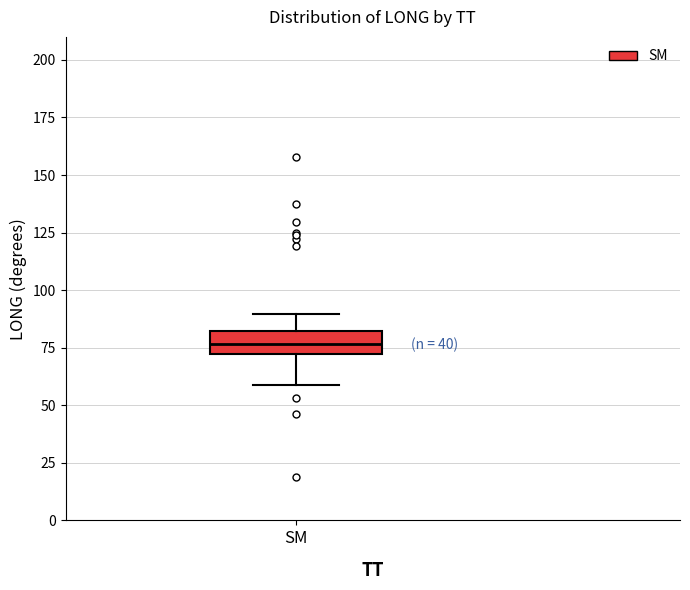

Where does the median line of the box for SM sit on the y-axis? The values are not printed on the chart, so give them approximately, as read against the axis.

75